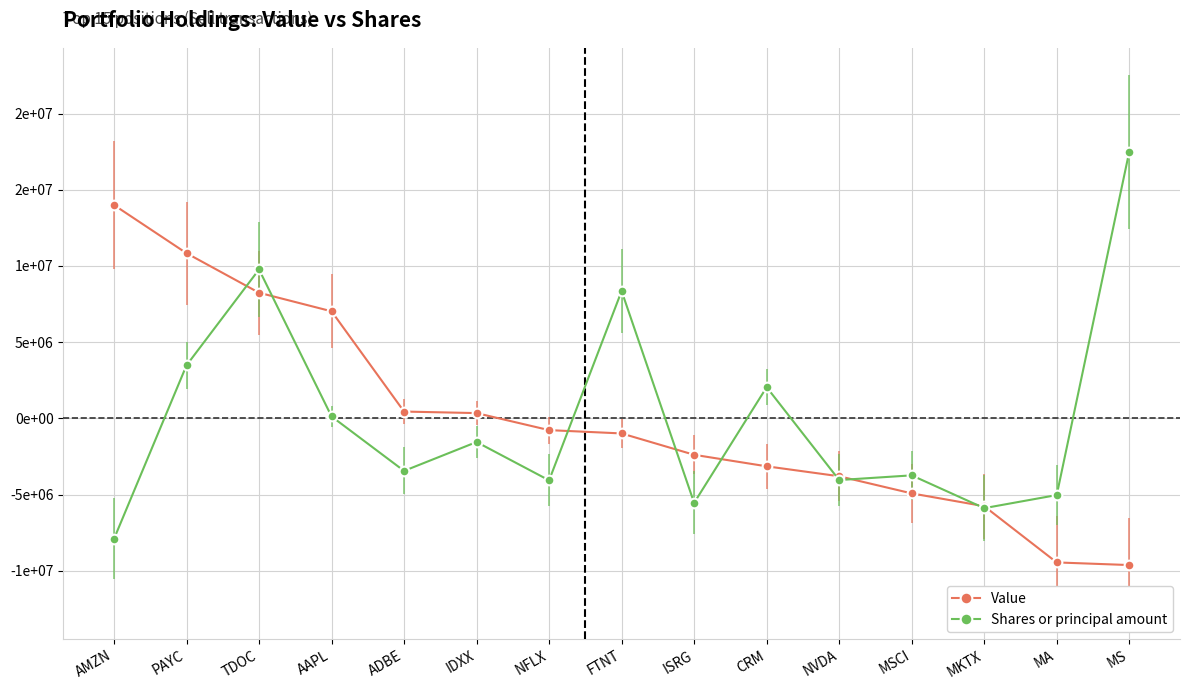

True or false: Shares or principal amount and Value cross at least once.

True